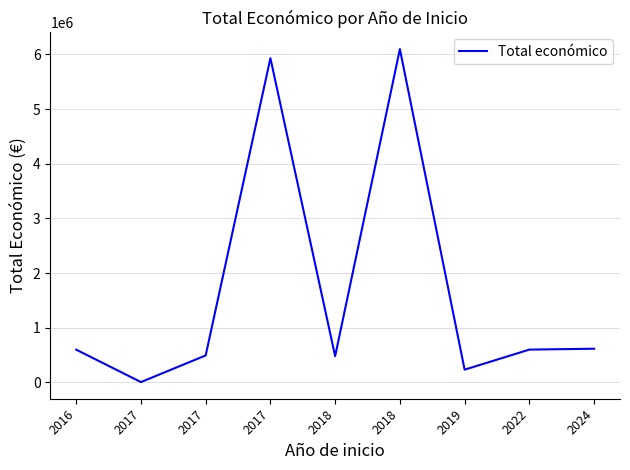

Which category has the lowest value across all series?

2017